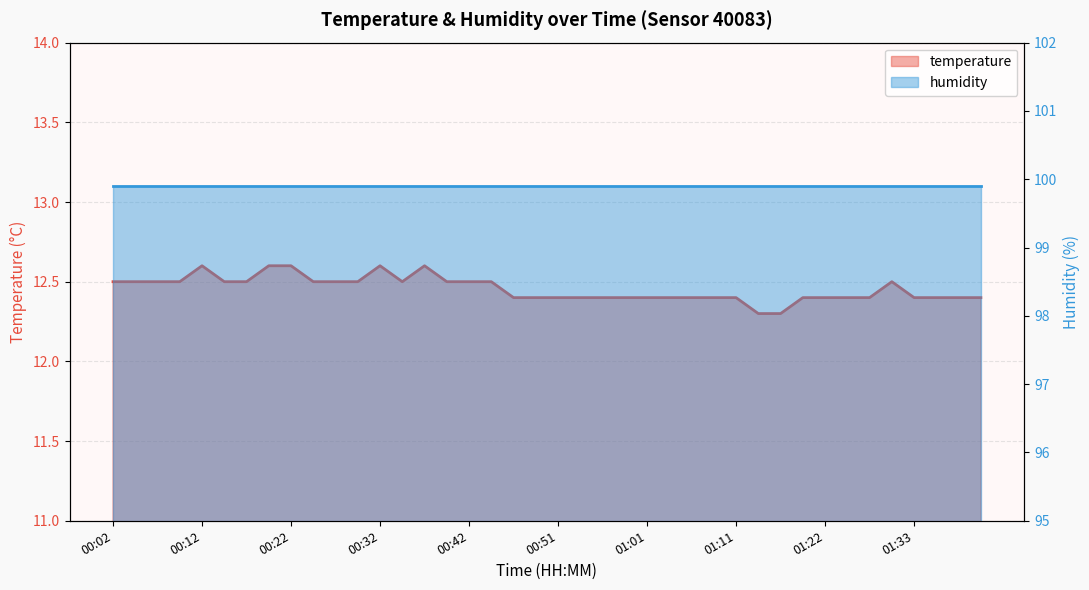

At which category does the data reach its first local peak?

00:12